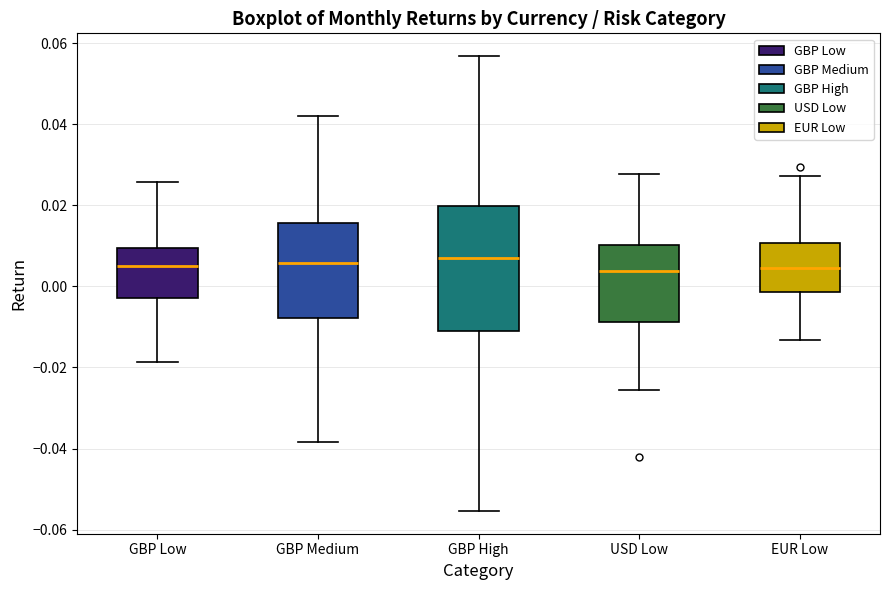

Comparing the boxes themselves (not the whiskers), which one is the tallest?

GBP High